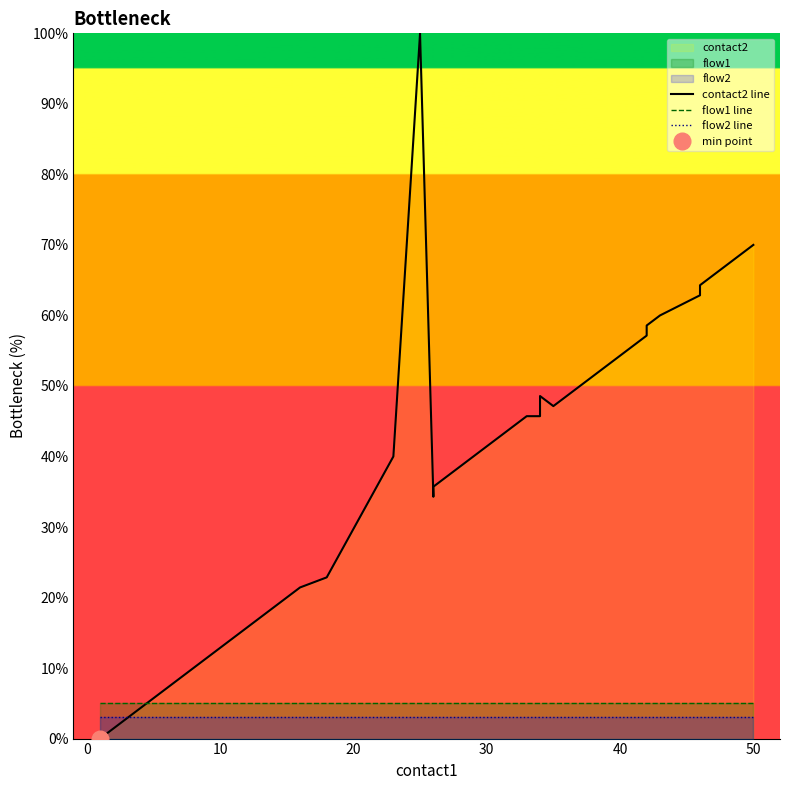

List the series in order of their peak value, highest first.

contact2 line, flow1 line, flow2 line